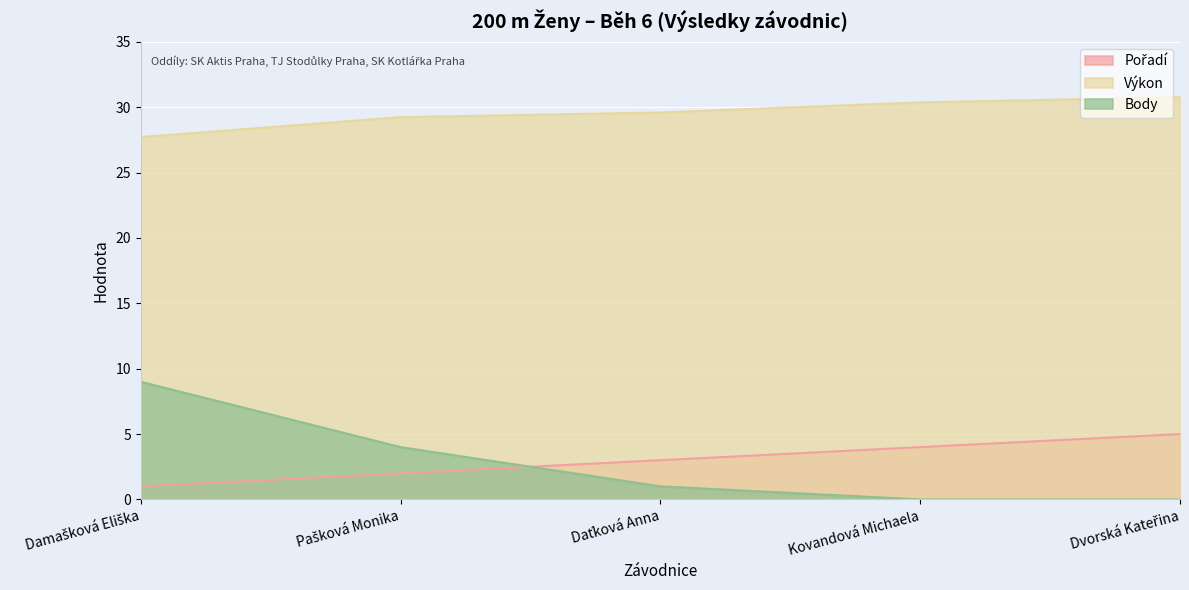

What is the difference between the maximum and minimum values in the Body series?

9.0